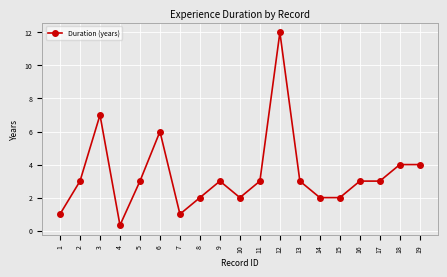

Does the chart display data point markers on the line(s)?

Yes